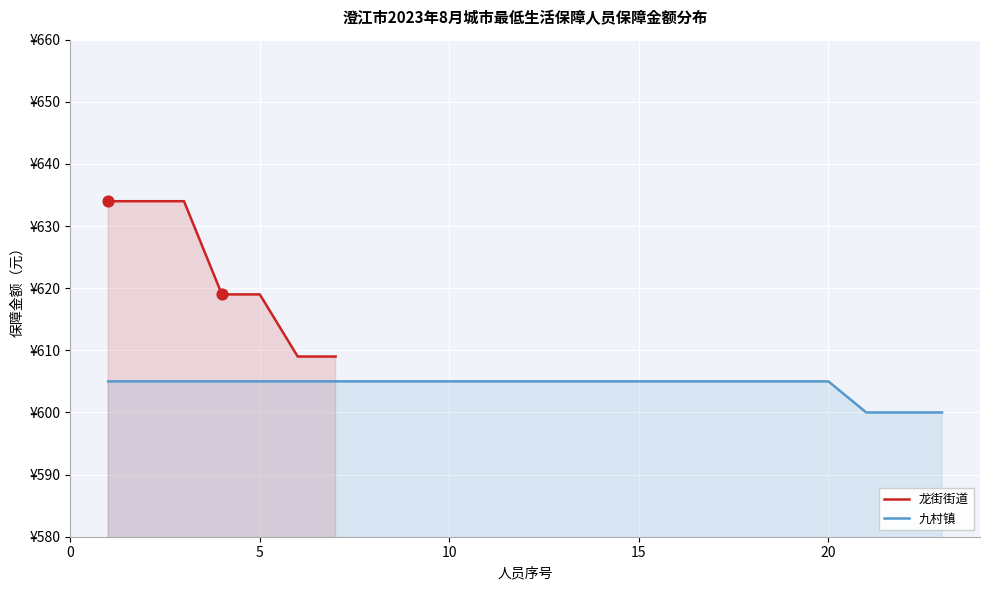

Is the value of 龙街街道 at 22 greater than the value of 九村镇 at 9?

No